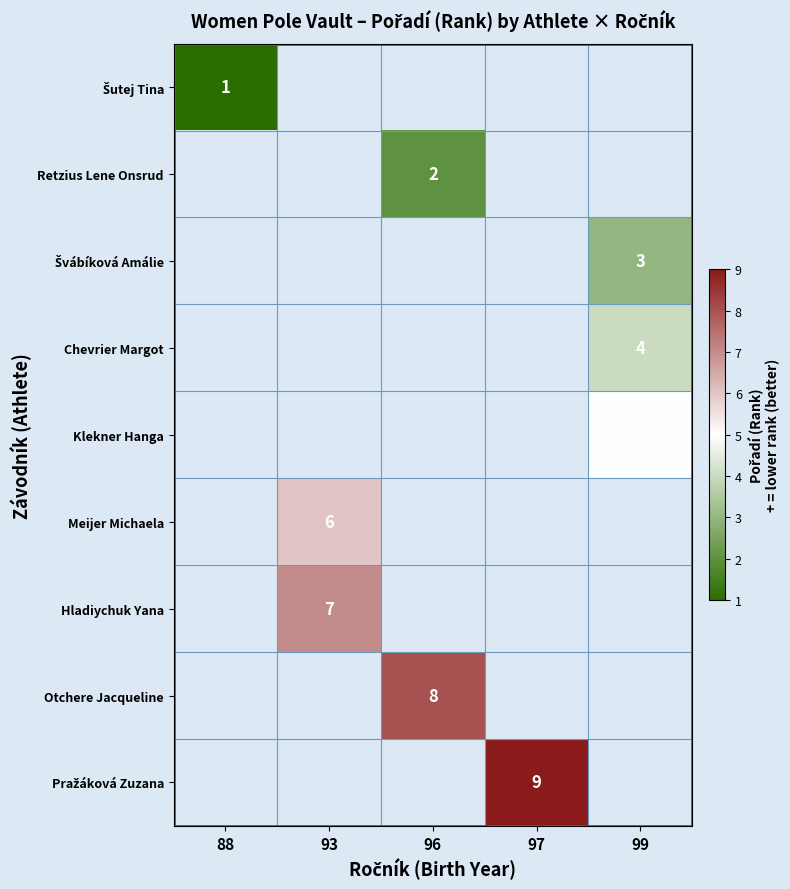

Rank the series by their average value, from highest to lowest.

Šutej Tina, Retzius Lene Onsrud, Švábíková Amálie, Chevrier Margot, Klekner Hanga, Meijer Michaela, Hladiychuk Yana, Otchere Jacqueline, Pražáková Zuzana